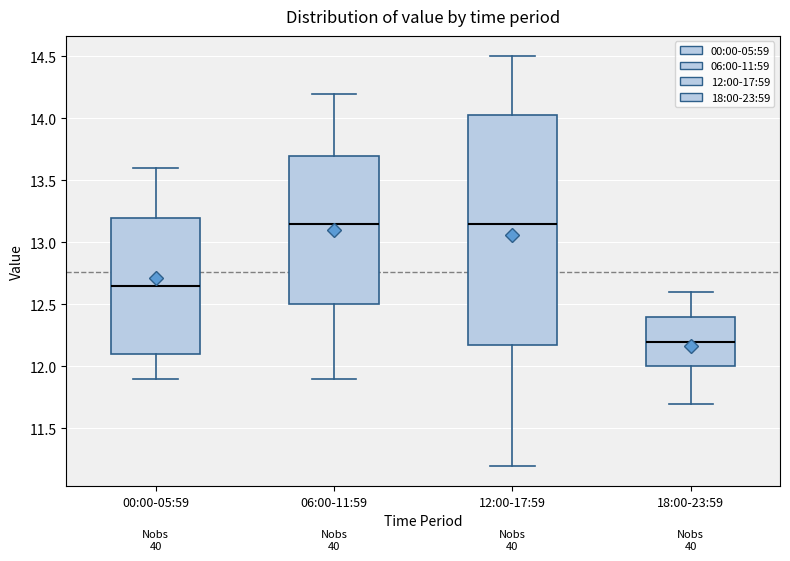

Reading left to right, read every box against the y-axis: the position of its median line, the range the box covers, and the ends of its whiskers. The values are not printed on the chart, so give them approximately, as read against the axis.

00:00-05:59: median 12.65, box 12.10 to 13.20, whiskers 11.90 to 13.60
06:00-11:59: median 13.15, box 12.50 to 13.70, whiskers 11.90 to 14.20
12:00-17:59: median 13.15, box 12.20 to 14.05, whiskers 11.20 to 14.50
18:00-23:59: median 12.20, box 12.00 to 12.40, whiskers 11.70 to 12.60